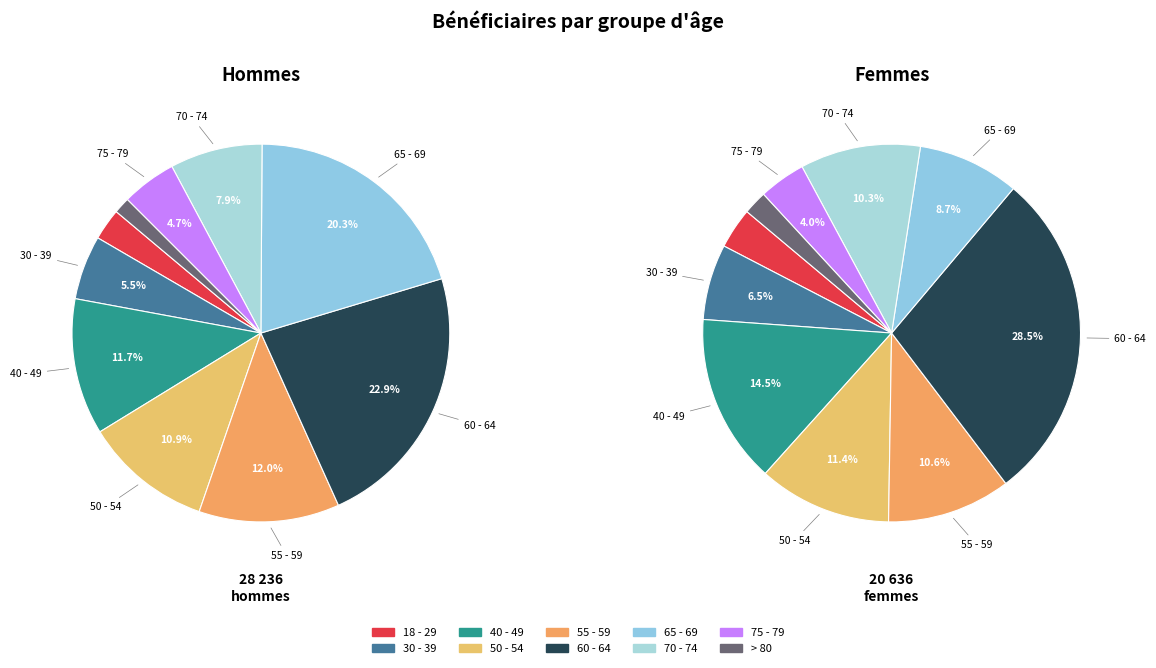

Is there any slice that represents more than half of the pie?

No